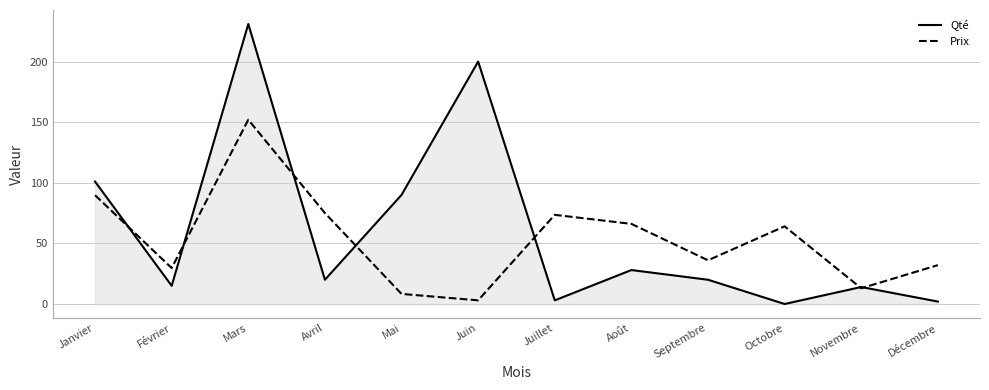

Where do Qté and Prix first cross each other?

Janvier and Février